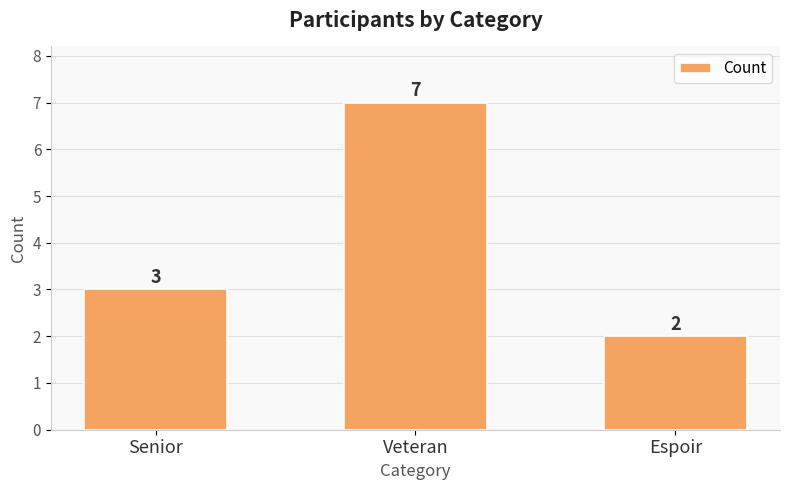

What is the label of the 3rd bar from the right?

Senior